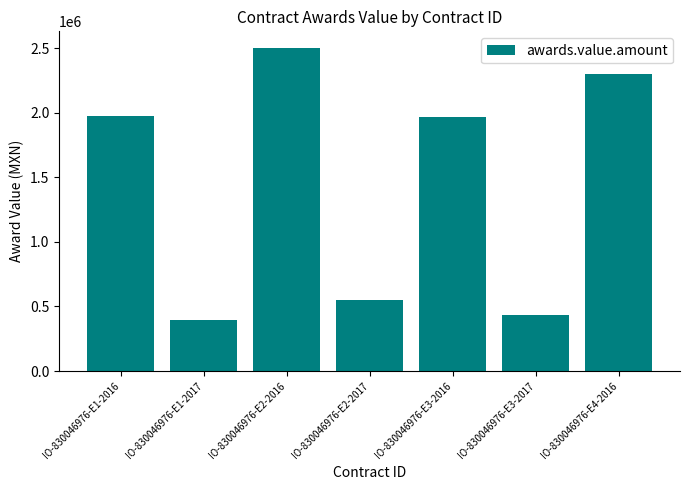

What is the difference between the values at IO-830046976-E1-2016 and IO-830046976-E3-2016?

14700.0